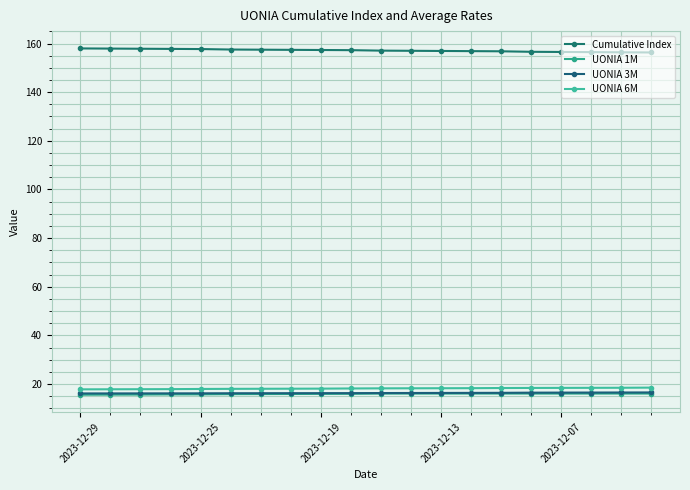

Count the number of data series in this chart.

4